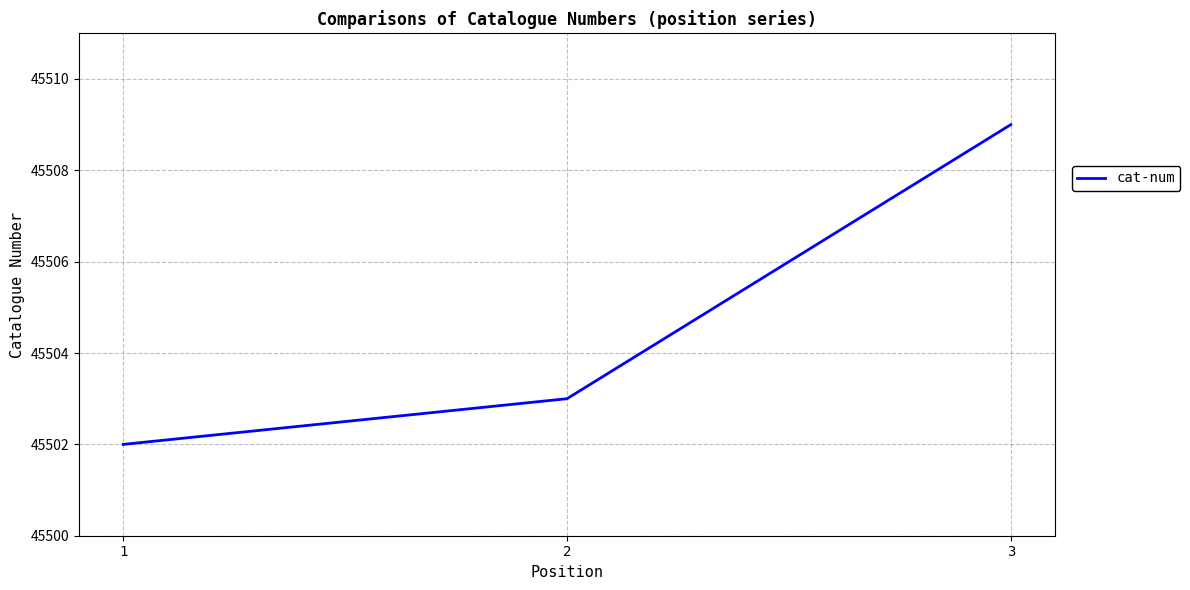

Count the values in the range 45502 to 45509.

3